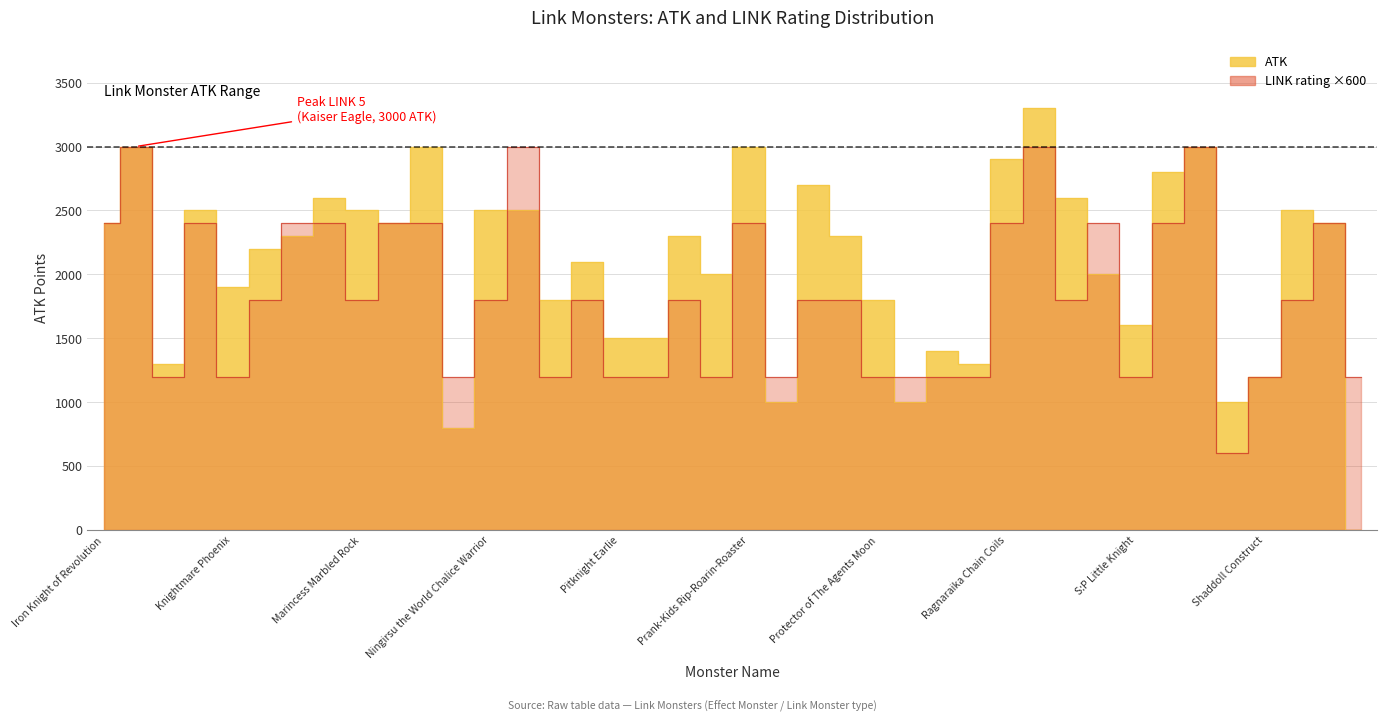

At which category does the chart reach its minimum across all series?

Sunavalon Daphne